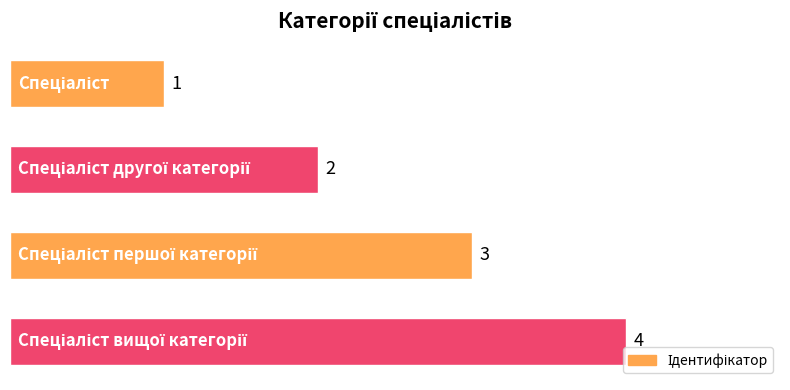

What is the value of the 2nd bar from the top?

2